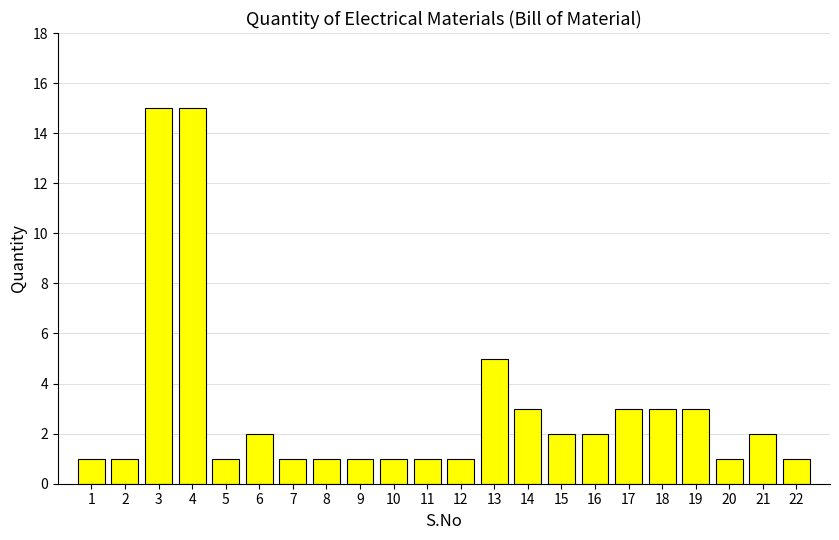

The chart shows a value of 3 at 19. True or false?

True